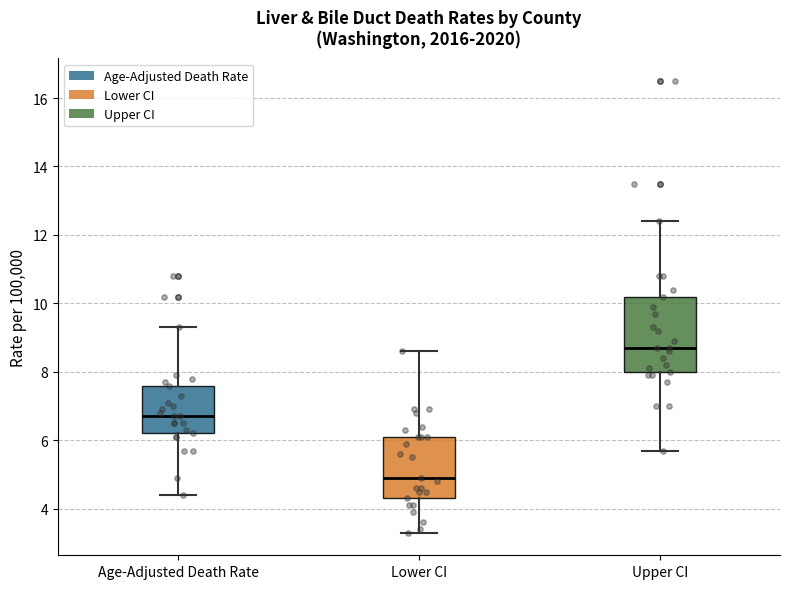

Where is the lower edge of the box for Lower CI on the y-axis? The values are not printed on the chart, so give them approximately, as read against the axis.

4.4